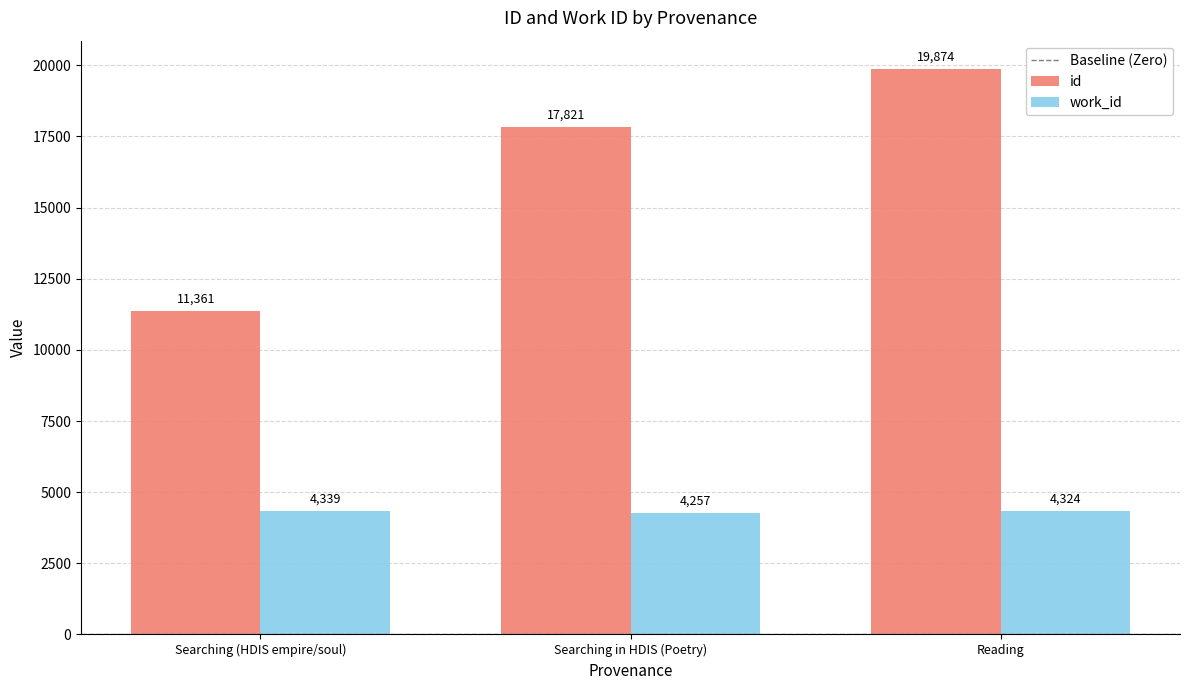

Where does the work_id series first go above 4324?

Searching (HDIS empire/soul)